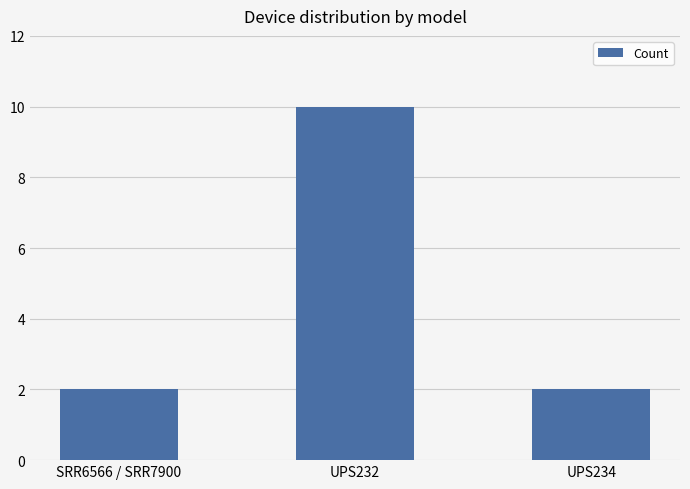

Which has a higher value, SRR6566 / SRR7900 or UPS232?

UPS232